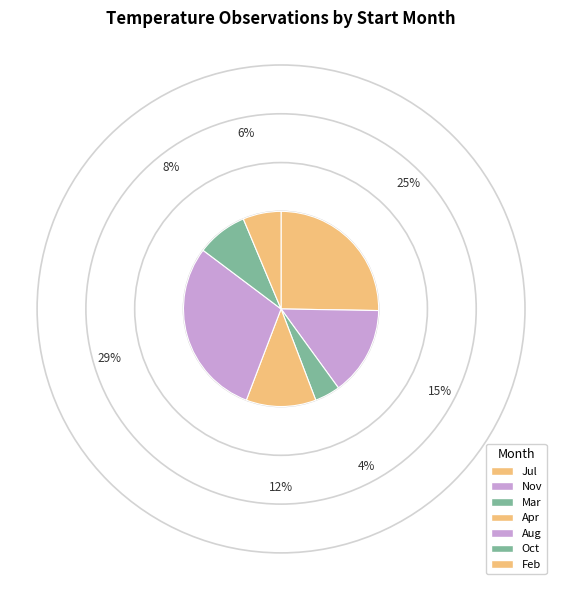

Which slice is the largest?

Aug